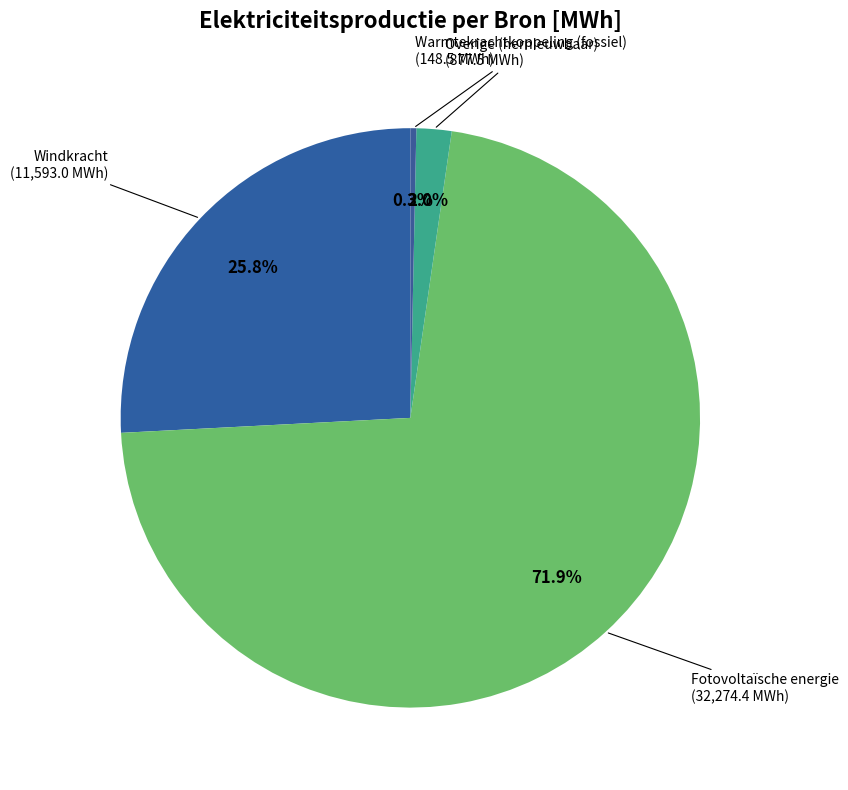

To the nearest percent, what is the average slice percentage?

25%